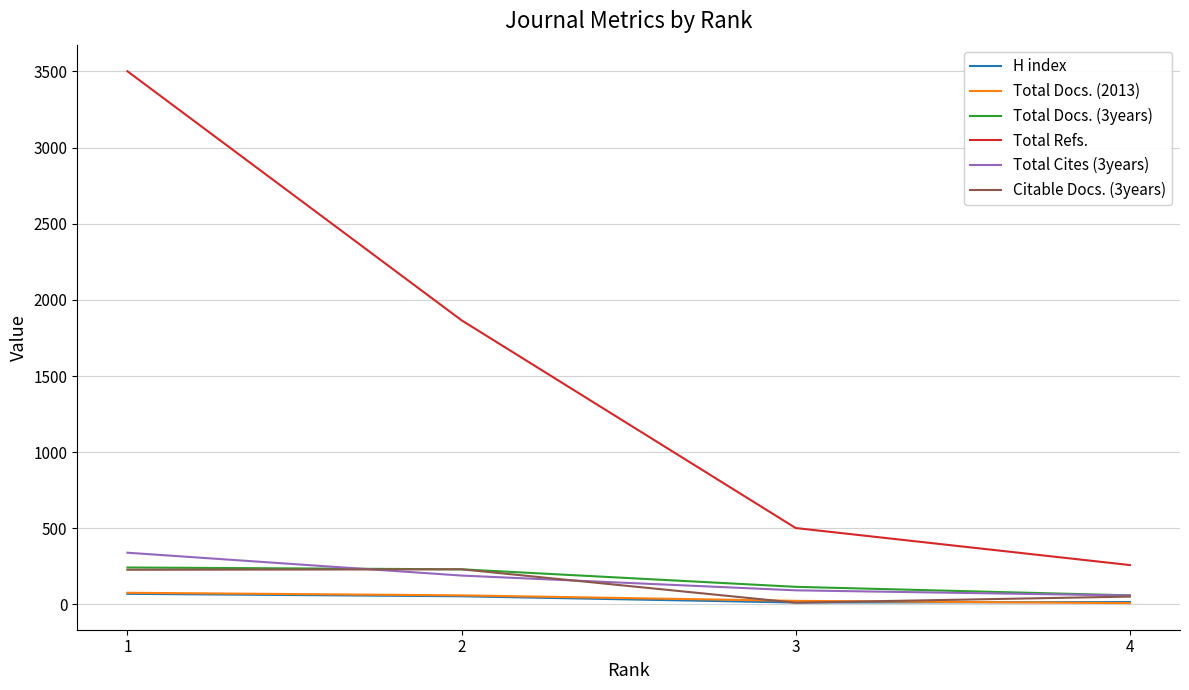

True or false: Total Cites (3years) and Total Refs. intersect in this chart.

False